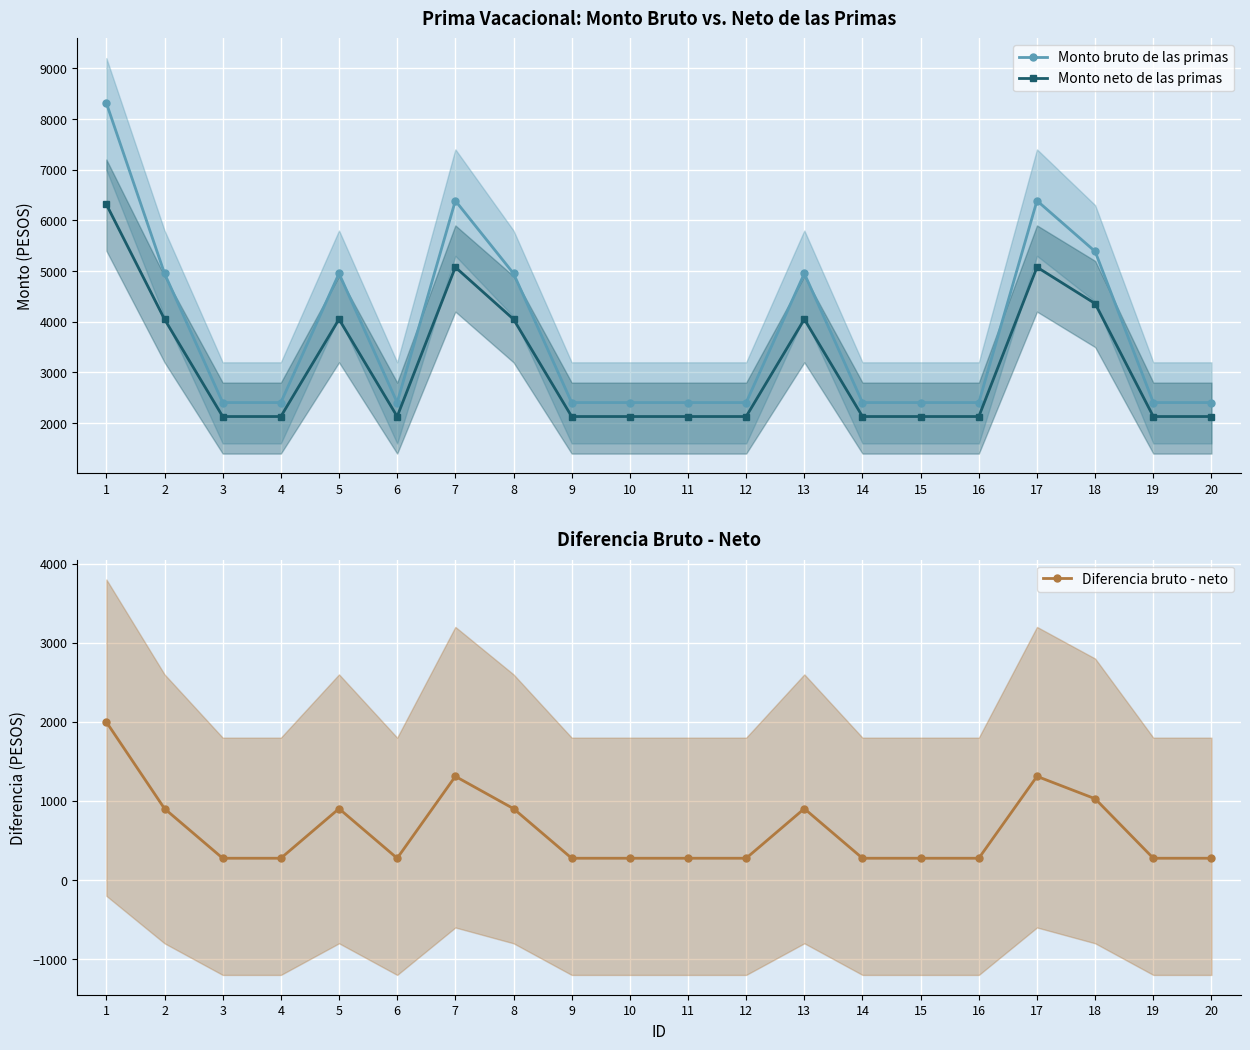

What is the total value across all series at 1?

16627.4